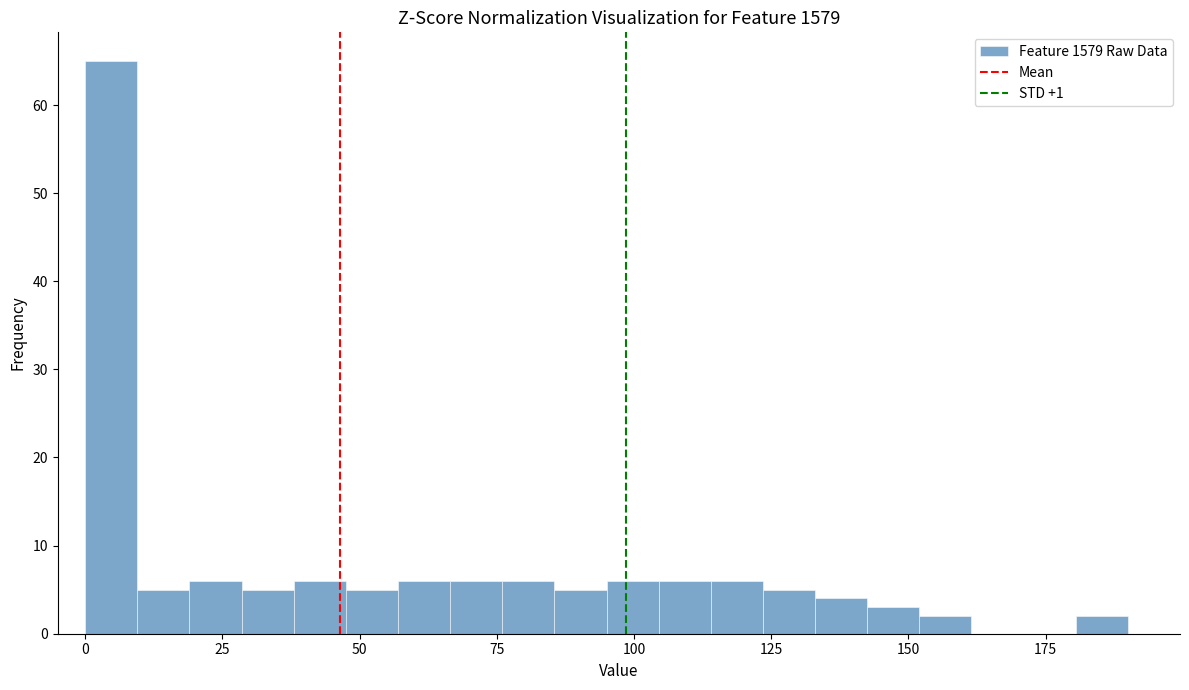

Read against the x-axis, roughly where is the centre of the tallest bar?

5